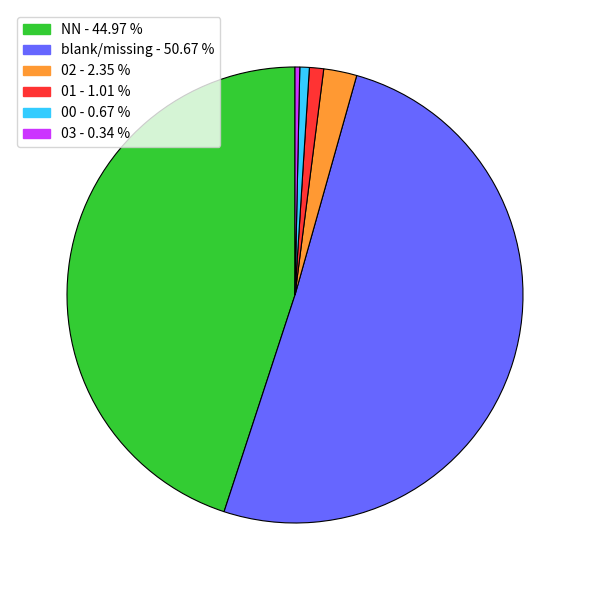

Which has a higher value, NN - 44.97 % or blank/missing - 50.67 %?

blank/missing - 50.67 %